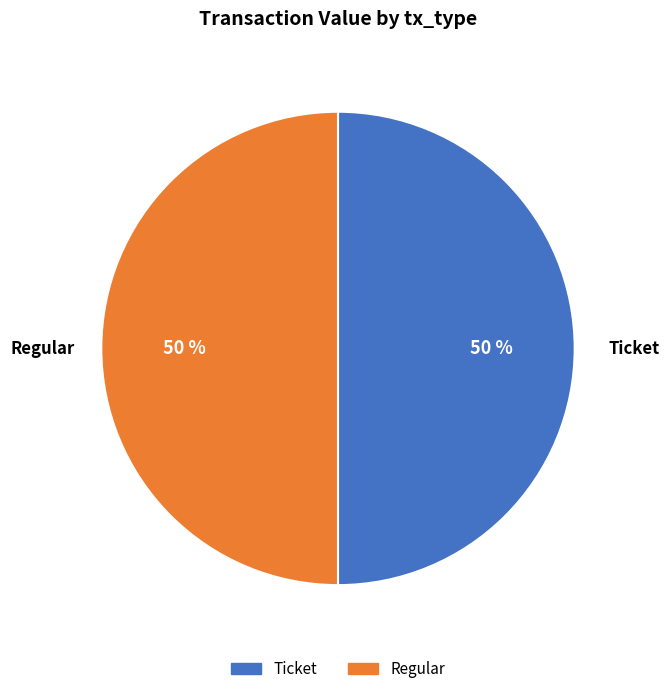

To the nearest percent, what portion does Ticket represent?

50%